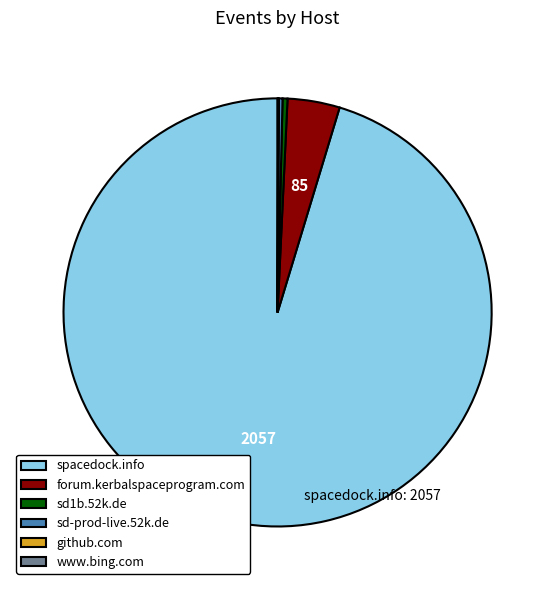

What is the largest slice in the pie chart?

spacedock.info